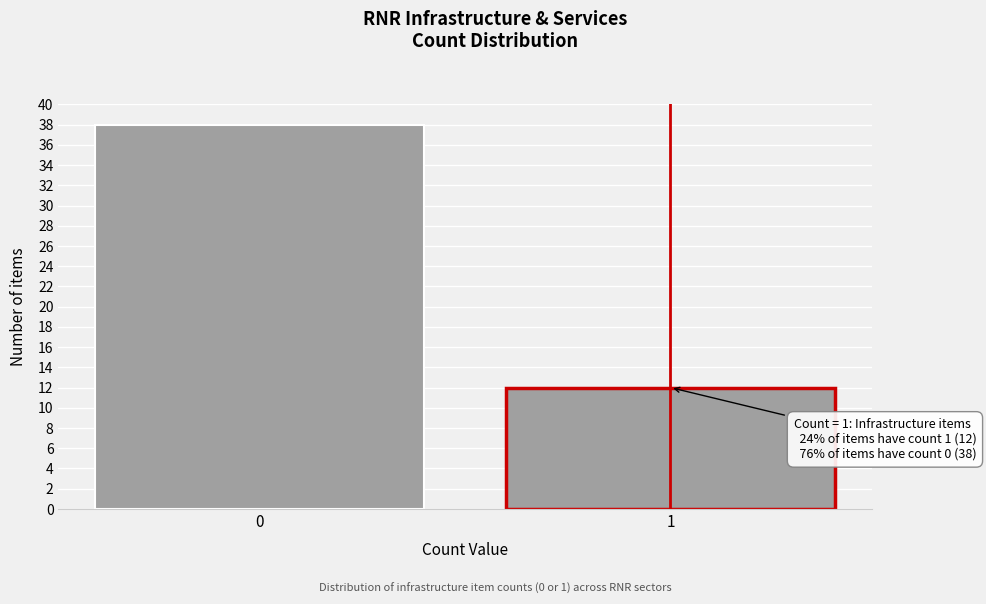

Reading left to right, transcribe all the data shown in this chart.

0=38	1=12